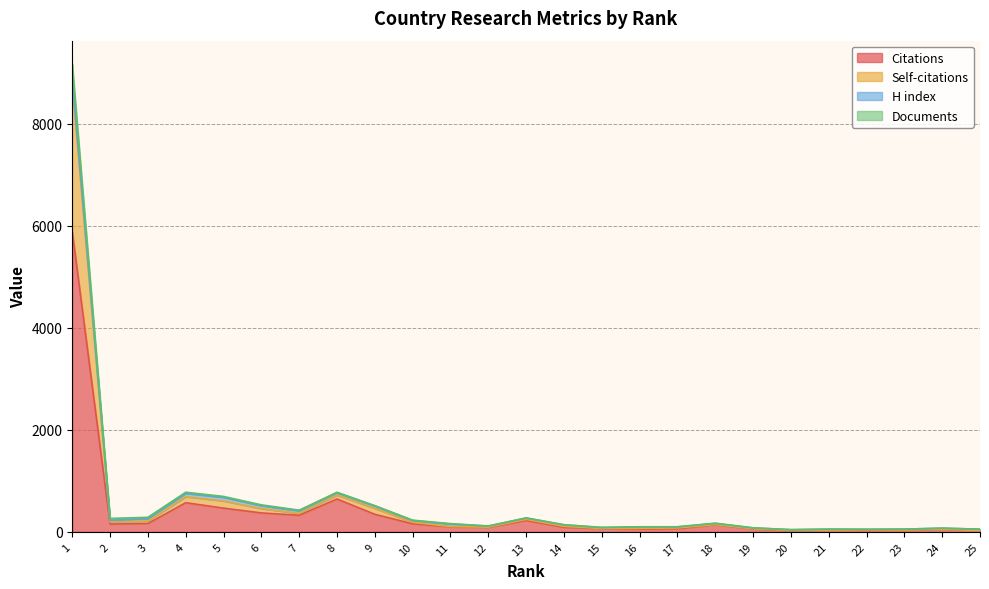

The value of Citations at 4 is 570. True or false?

True